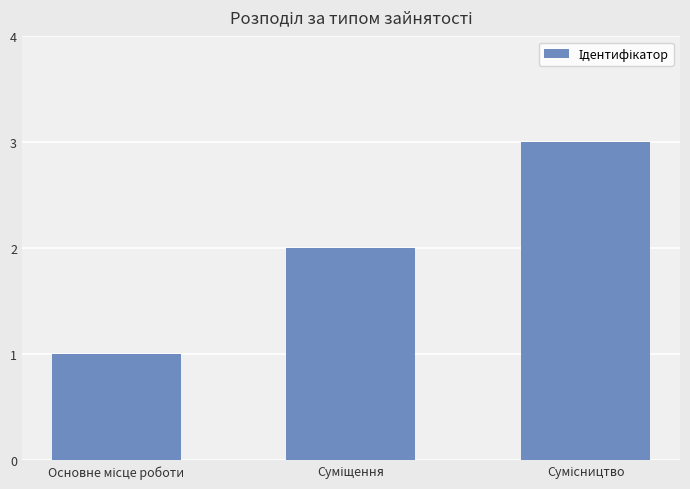

Does the chart contain stacked bars?

No